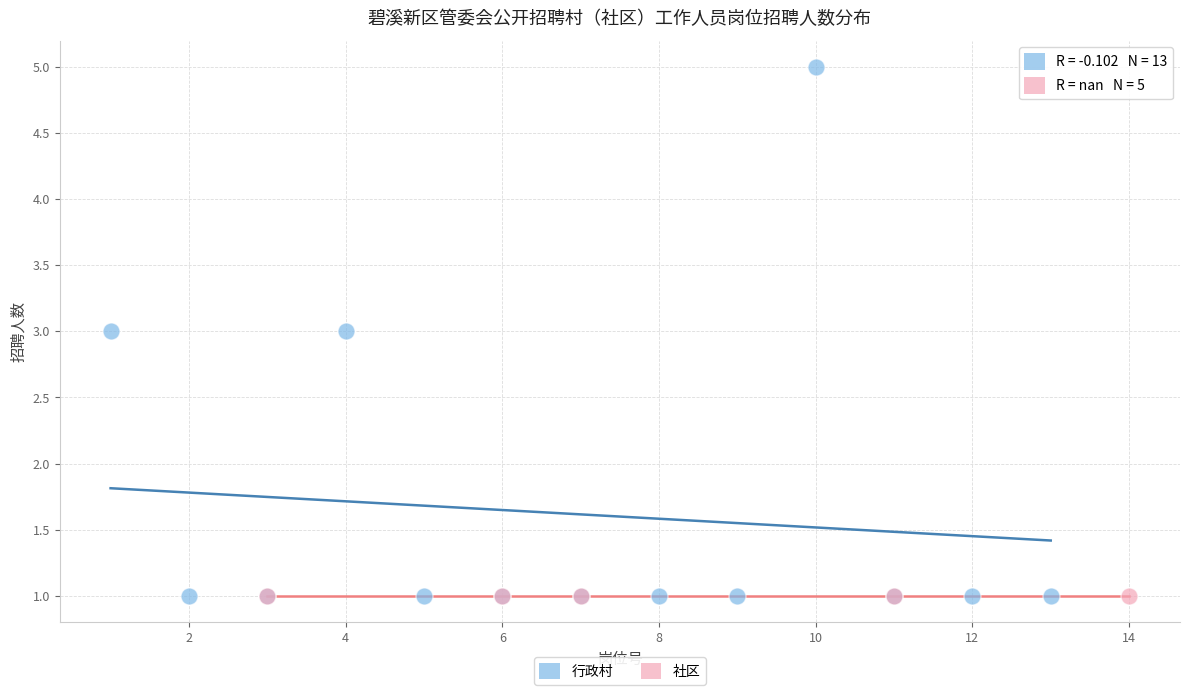

Which series reaches the maximum Y coordinate?

行政村